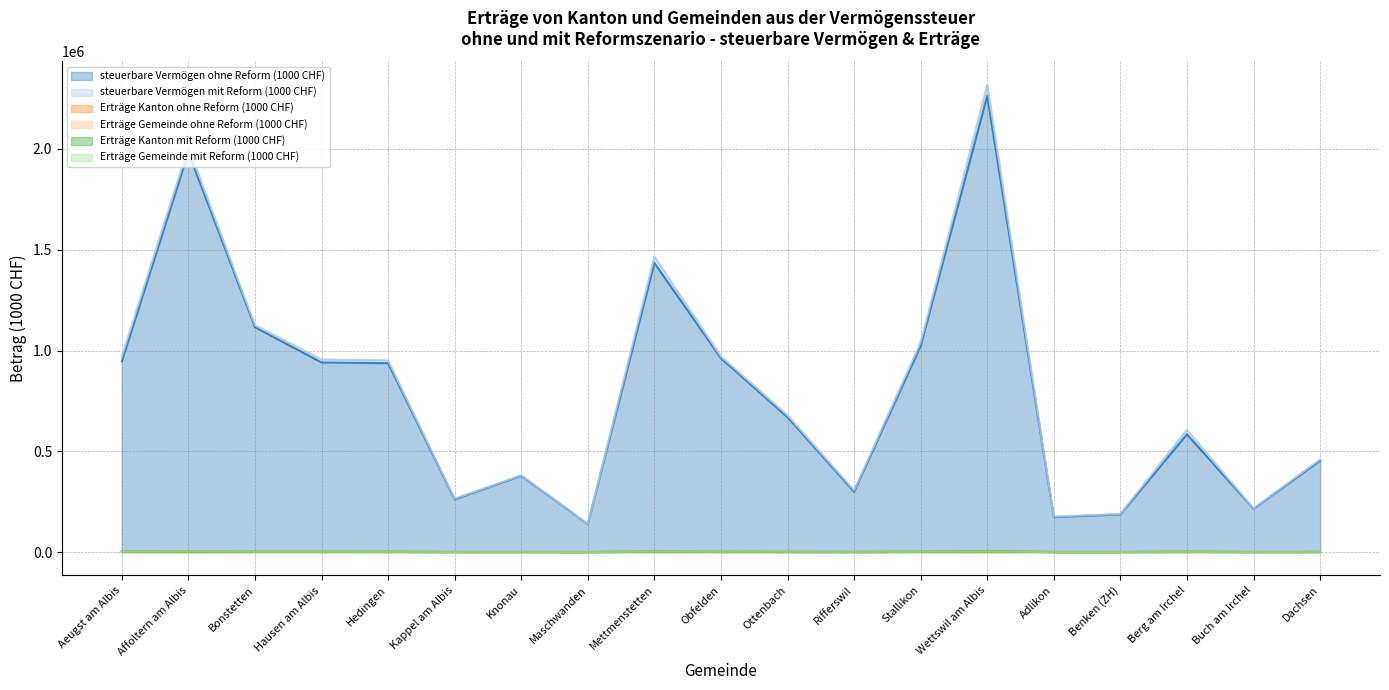

What is the value of the steuerbare Vermögen ohne Reform (1000 CHF) point at the 17th from the left?

584383.2